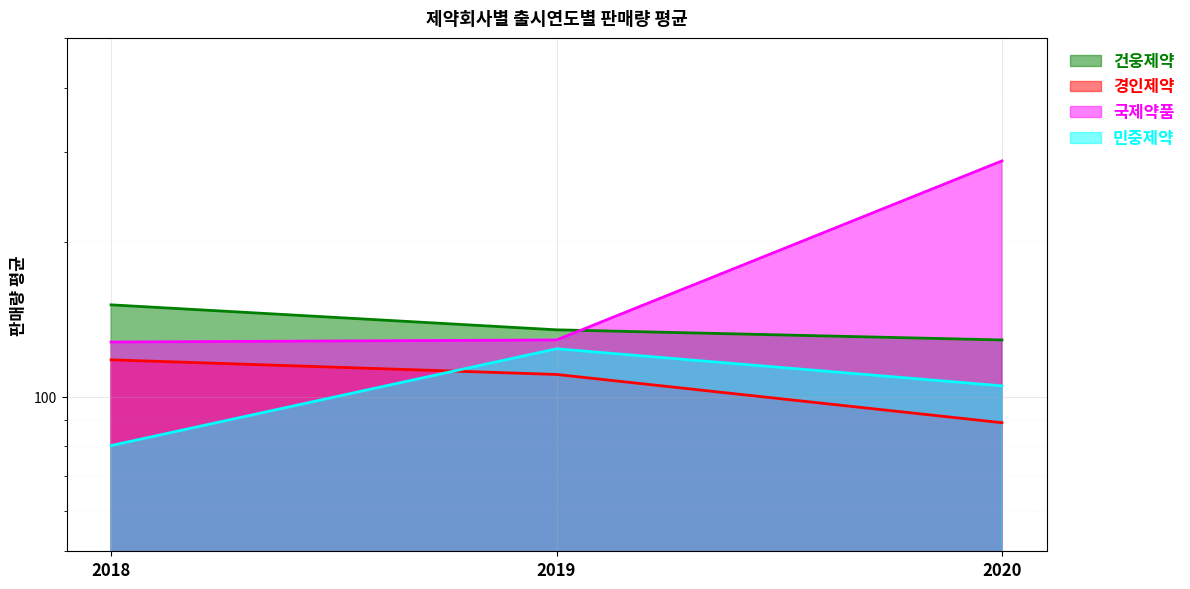

What is the greatest value displayed?

288.0